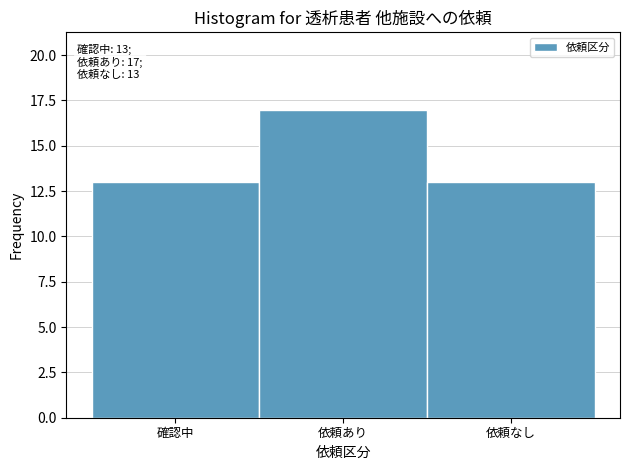

Reading left to right, transcribe all the data shown in this chart.

確認中=13	依頼あり=17	依頼なし=13